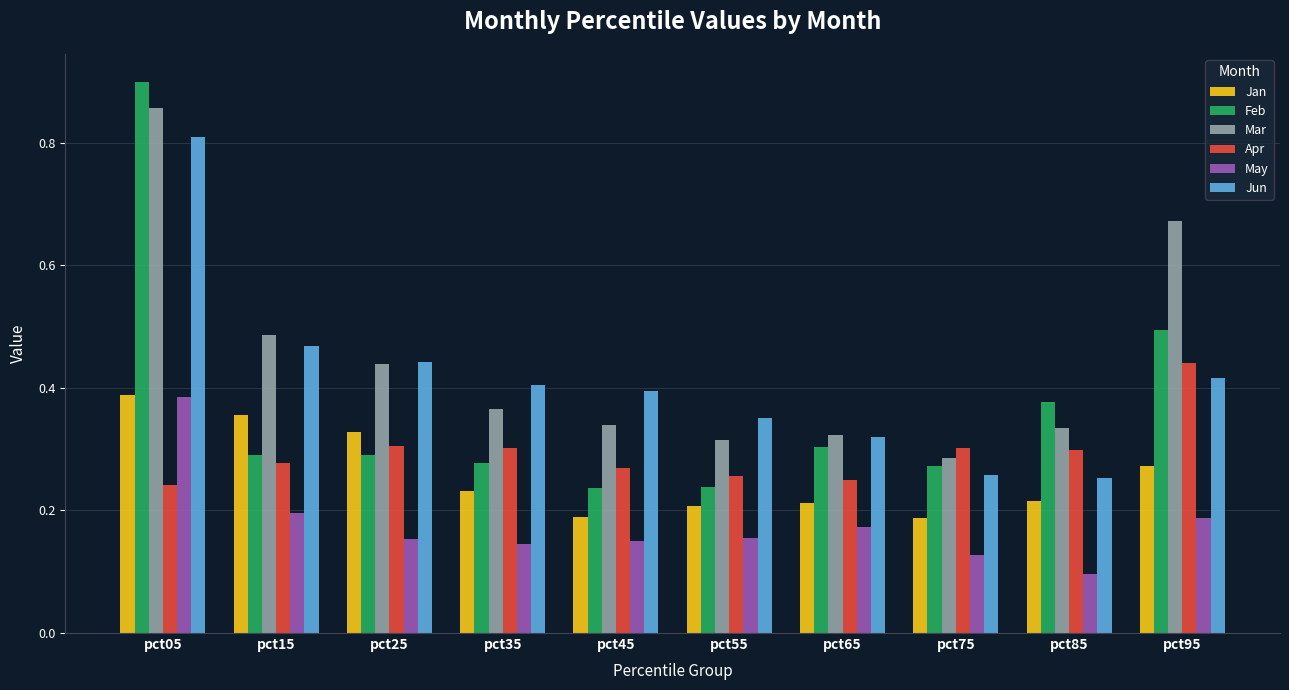

What is the difference between the maximum and minimum values in the Mar series?

0.6